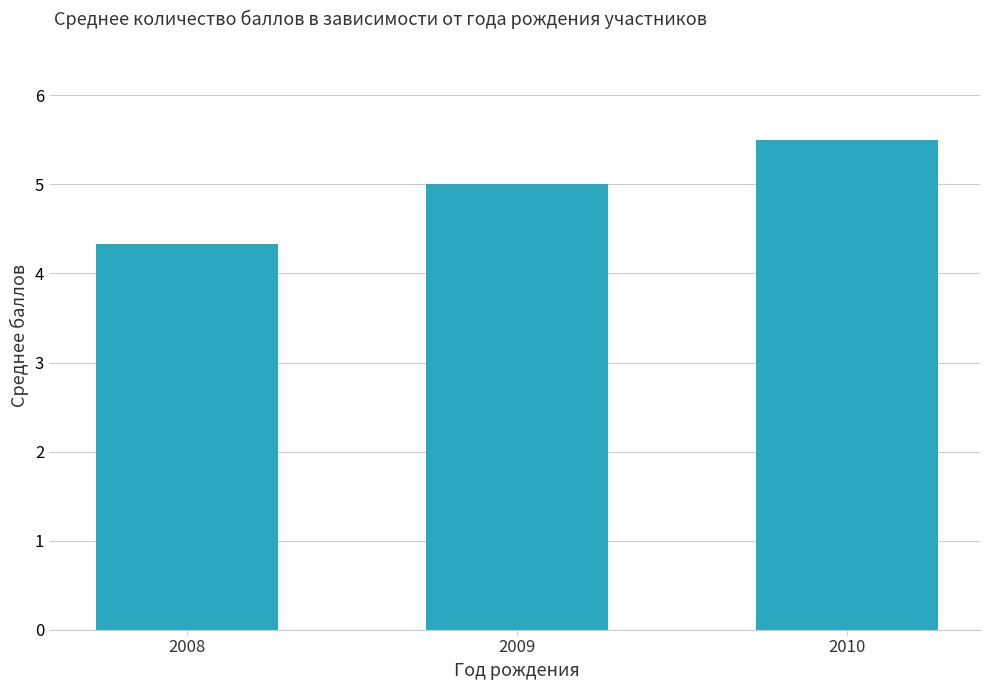

Reading right to left, what are all the values shown in this chart?

5.5	5.0	4.3